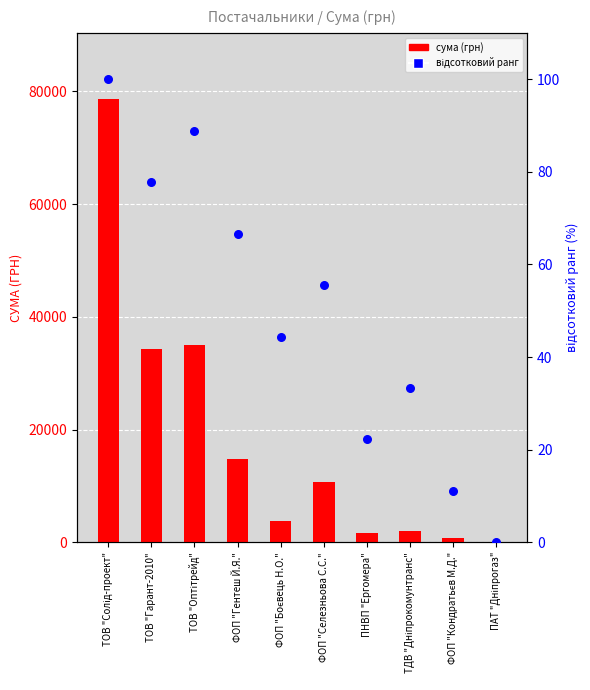

At which category is the sum across all series the highest?

ТОВ "Солід-проект"